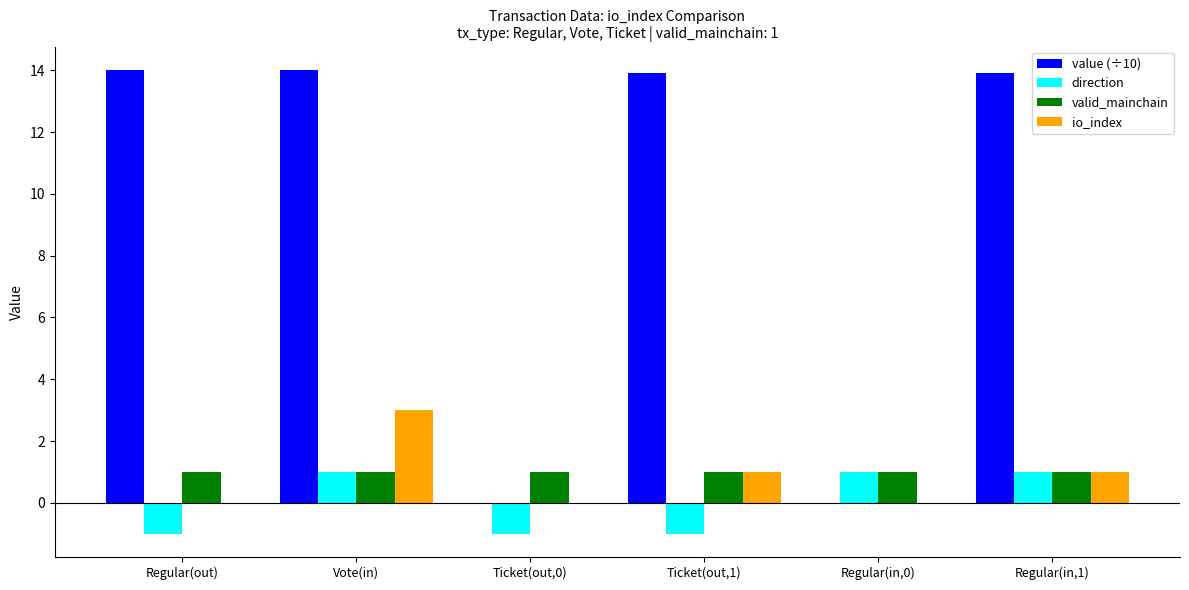

Does the chart contain stacked bars?

No